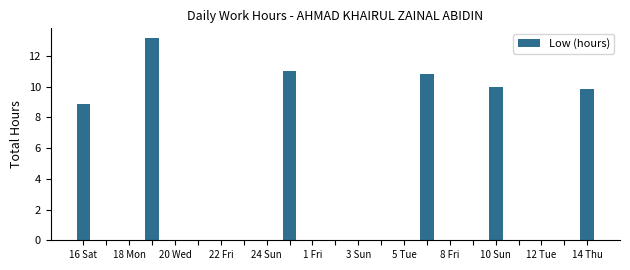

What is the maximum value shown in the chart?

13.2